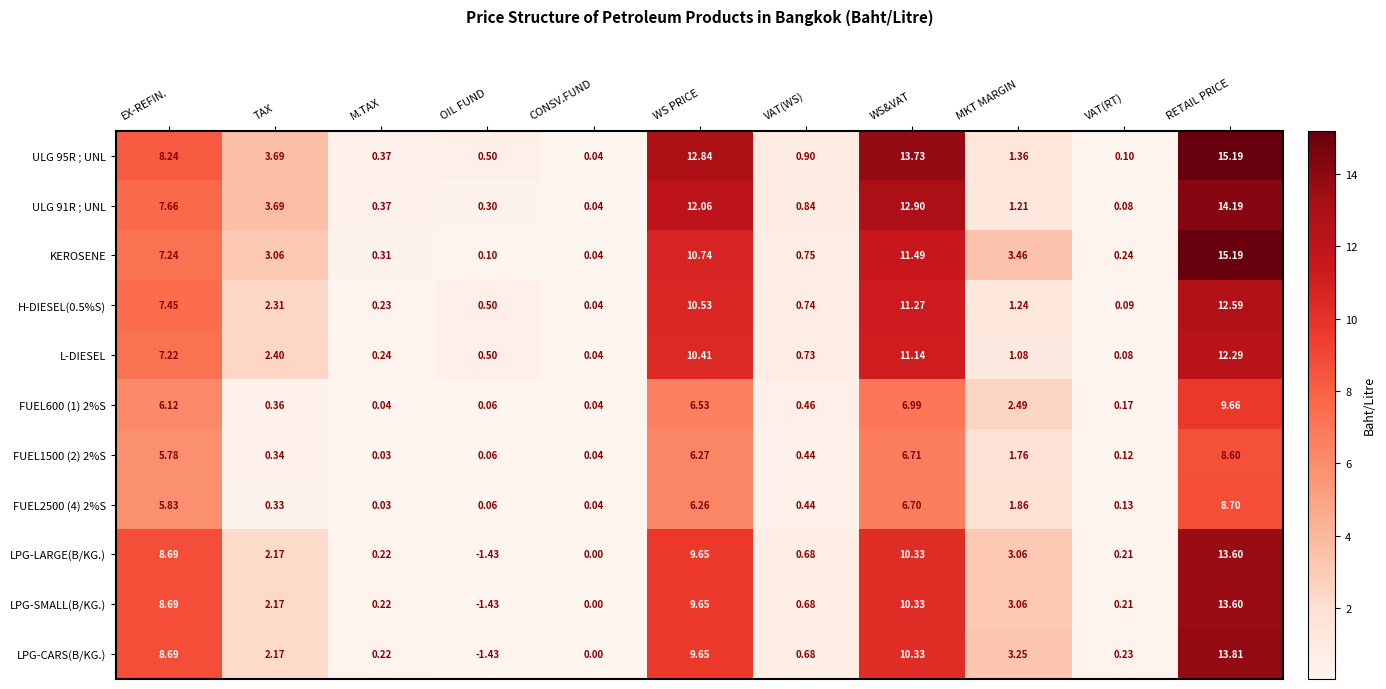

Which label corresponds to the smallest value in the chart?

OIL FUND